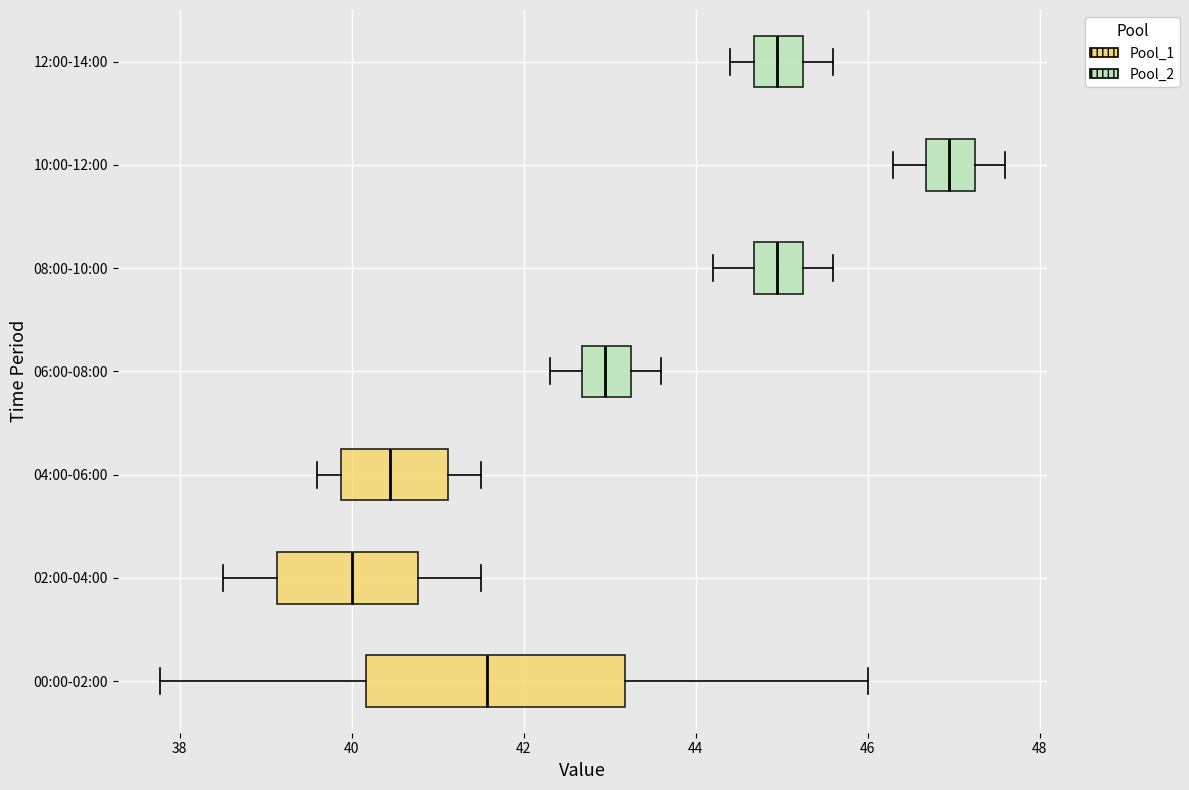

Reading bottom to top, read every box against the x-axis: the position of its median line, the range the box covers, and the ends of its whiskers. The values are not printed on the chart, so give them approximately, as read against the axis.

00:00-02:00: median 41.6, box 40.2 to 43.2, whiskers 37.8 to 46.0
02:00-04:00: median 40.0, box 39.2 to 40.8, whiskers 38.6 to 41.6
04:00-06:00: median 40.4, box 39.8 to 41.2, whiskers 39.6 to 41.6
06:00-08:00: median 43.0, box 42.6 to 43.2, whiskers 42.4 to 43.6
08:00-10:00: median 45.0, box 44.6 to 45.2, whiskers 44.2 to 45.6
10:00-12:00: median 47.0, box 46.6 to 47.2, whiskers 46.4 to 47.6
12:00-14:00: median 45.0, box 44.6 to 45.2, whiskers 44.4 to 45.6